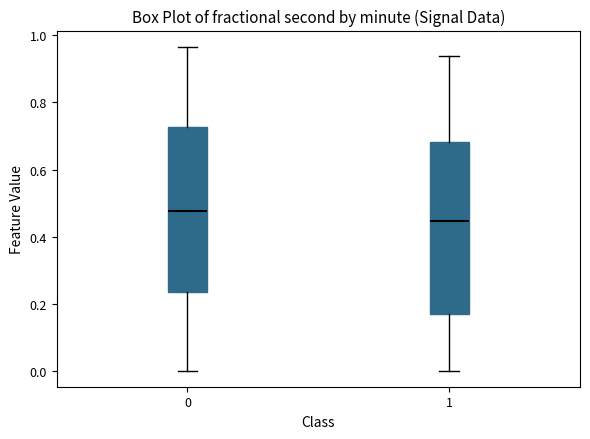

Reading left to right, transcribe this box plot: for each box, give where its median line is, the range the box spans, and where its two whiskers end, as read against the y-axis. The values are not printed on the chart, so give them approximately, as read against the axis.

0: median 0.48, box 0.24 to 0.72, whiskers 0.00 to 0.96
1: median 0.44, box 0.16 to 0.68, whiskers 0.00 to 0.94